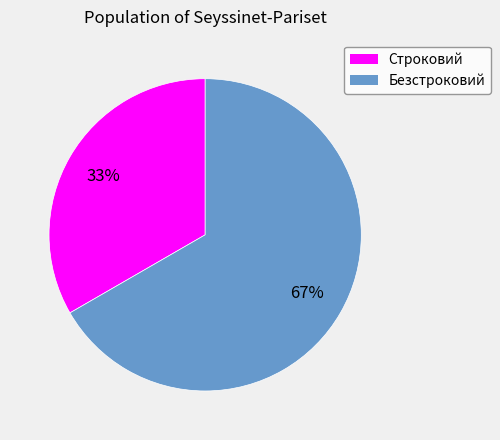

The Строковий slice represents 46% of the pie. True or false?

False